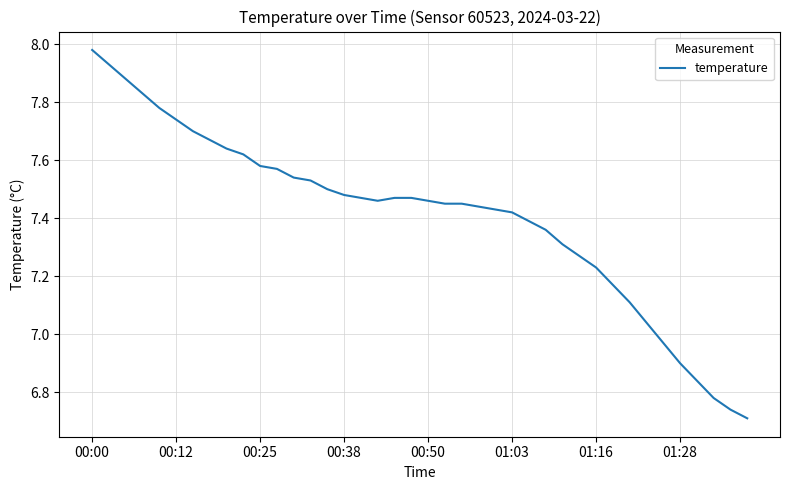

What is the difference between the maximum and minimum values?

1.3